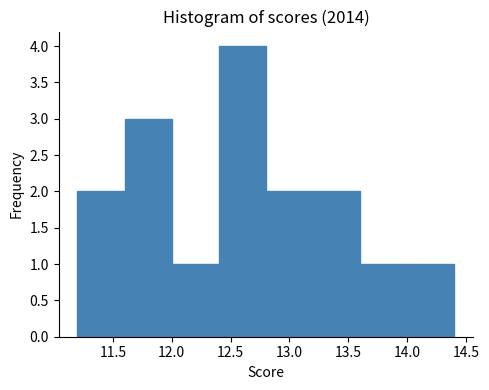

Reading left to right, transcribe this chart: for each bar, give the range it covers on the x-axis and its height. The values are not printed on the chart, so give them approximately, as read against the axis.

11.2 to 11.6: 2
11.6 to 12.0: 3
12.0 to 12.4: 1
12.4 to 12.8: 4
12.8 to 13.2: 2
13.2 to 13.6: 2
13.6 to 14.0: 1
14.0 to 14.4: 1